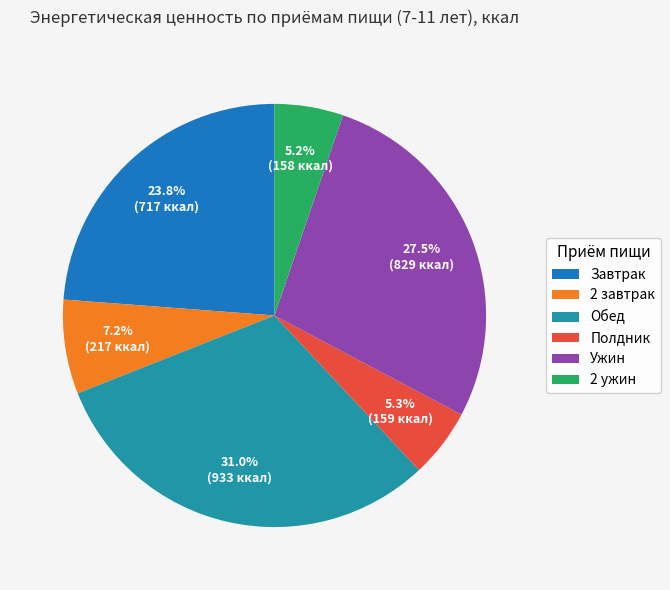

Approximately how many times larger is the value at Полдник compared to 2 завтрак?

0.7